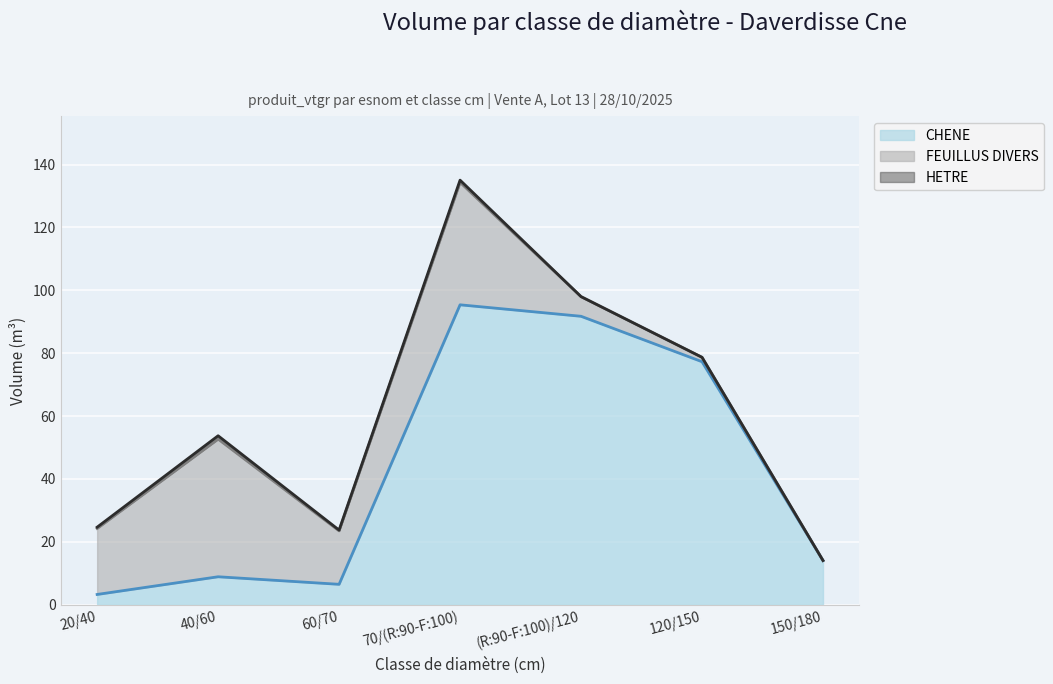

What is the total value across all series at 40/60?

53.8